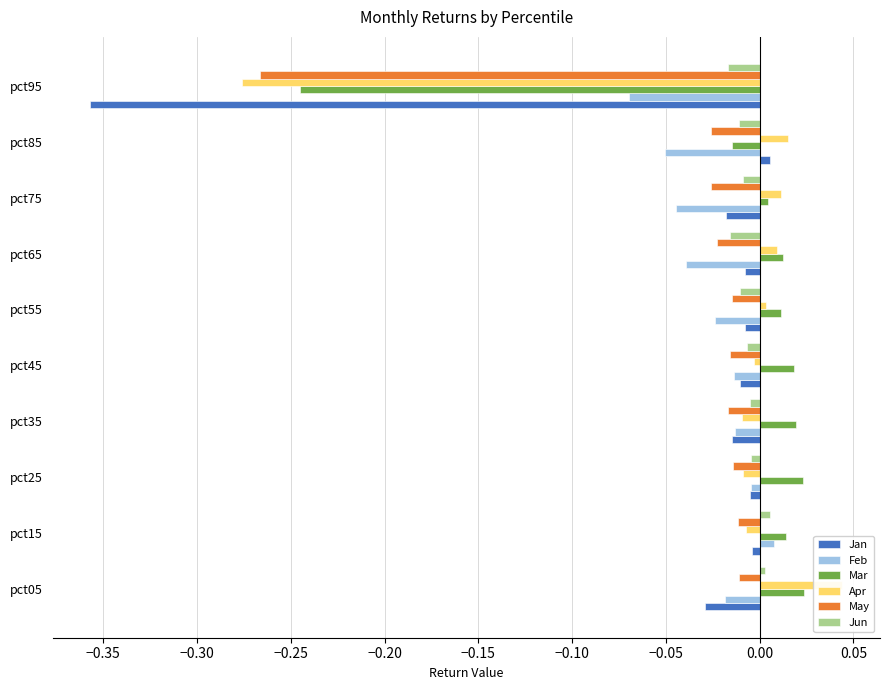

Is the value of Feb at pct65 greater than the value of Apr at pct65?

No